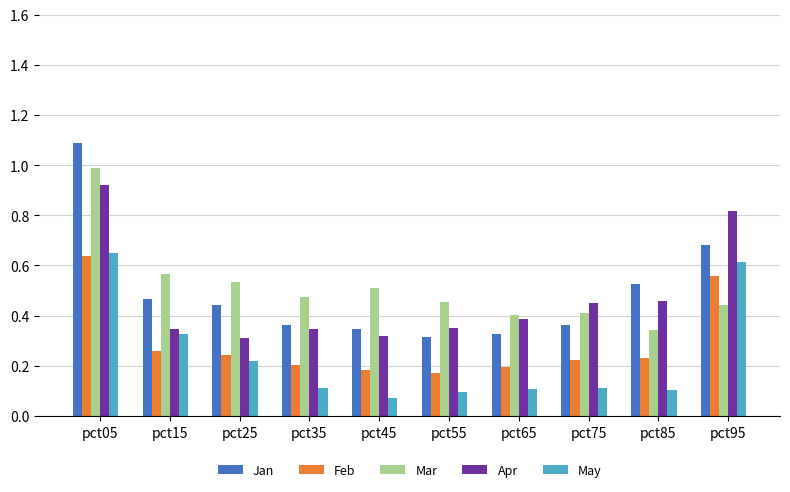

Which series has the largest range (max minus min)?

Jan